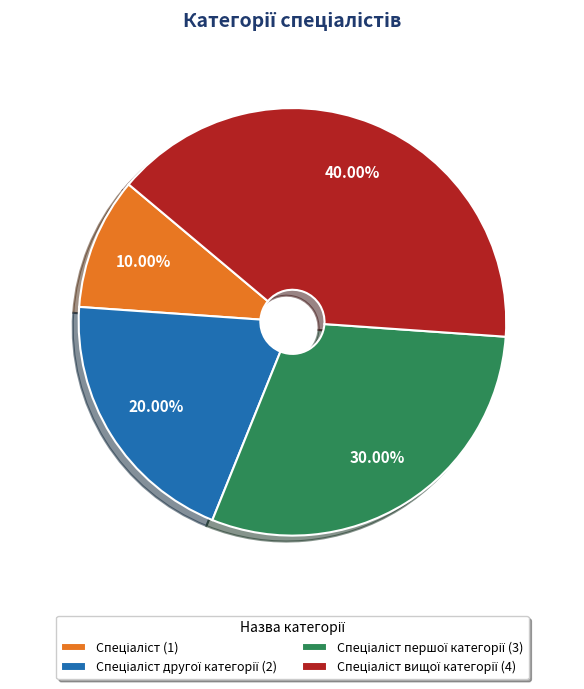

Does any single category account for the majority?

No